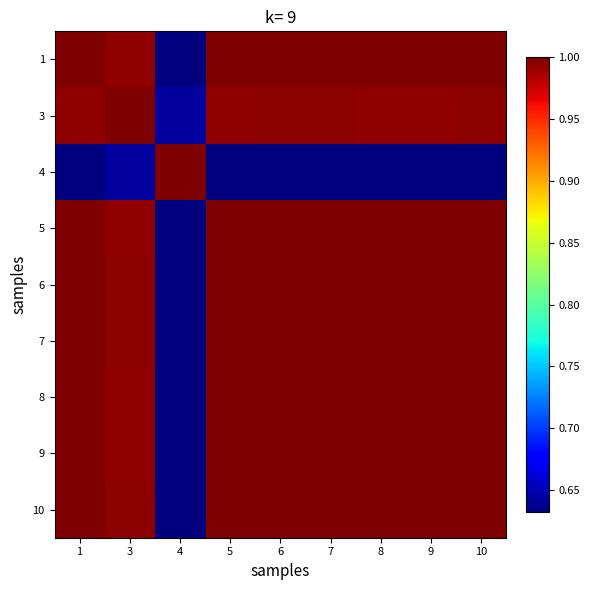

Reading right to left, transcribe all the data shown in this chart.

1: 10=1.0	9=1.0	8=1.0	7=1.0	6=1.0	5=1.0	4=0.6	3=1.0	1=1.0
3: 10=1.0	9=1.0	8=1.0	7=1.0	6=1.0	5=1.0	4=0.6	3=1.0	1=1.0
4: 10=0.6	9=0.6	8=0.6	7=0.6	6=0.6	5=0.6	4=1.0	3=0.6	1=0.6
5: 10=1.0	9=1.0	8=1.0	7=1.0	6=1.0	5=1.0	4=0.6	3=1.0	1=1.0
6: 10=1.0	9=1.0	8=1.0	7=1.0	6=1.0	5=1.0	4=0.6	3=1.0	1=1.0
7: 10=1.0	9=1.0	8=1.0	7=1.0	6=1.0	5=1.0	4=0.6	3=1.0	1=1.0
8: 10=1.0	9=1.0	8=1.0	7=1.0	6=1.0	5=1.0	4=0.6	3=1.0	1=1.0
9: 10=1.0	9=1.0	8=1.0	7=1.0	6=1.0	5=1.0	4=0.6	3=1.0	1=1.0
10: 10=1.0	9=1.0	8=1.0	7=1.0	6=1.0	5=1.0	4=0.6	3=1.0	1=1.0